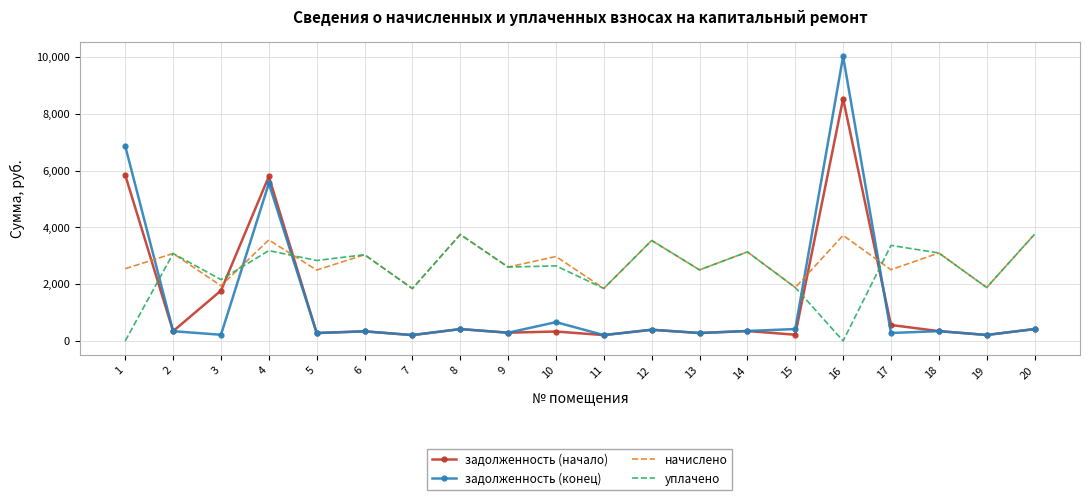

The value of уплачено at 2 is 1779.7. True or false?

False